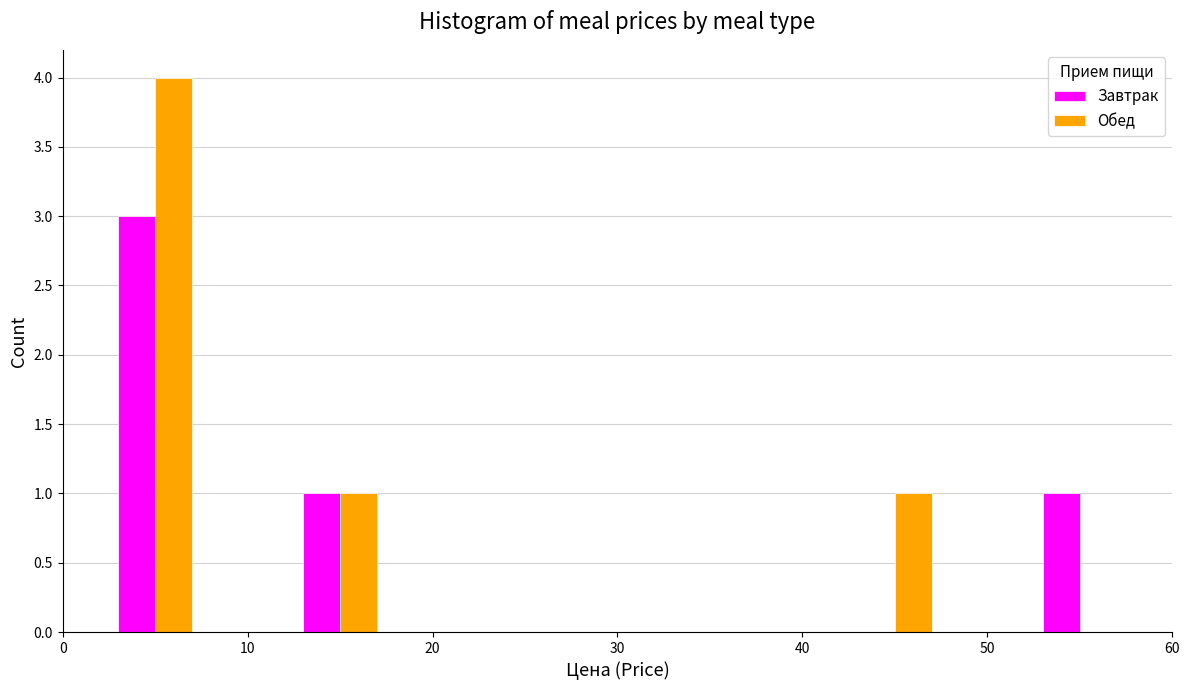

Reading left to right, transcribe this chart: for each range on the x-axis, give the height of each series' bar. The values are not printed on the chart, so give them approximately, as read against the axis.

0 to 10: Завтрак=3	Обед=4
10 to 20: Завтрак=1	Обед=1
20 to 30: Завтрак=0	Обед=0
30 to 40: Завтрак=0	Обед=0
40 to 50: Завтрак=0	Обед=1
50 to 60: Завтрак=1	Обед=0